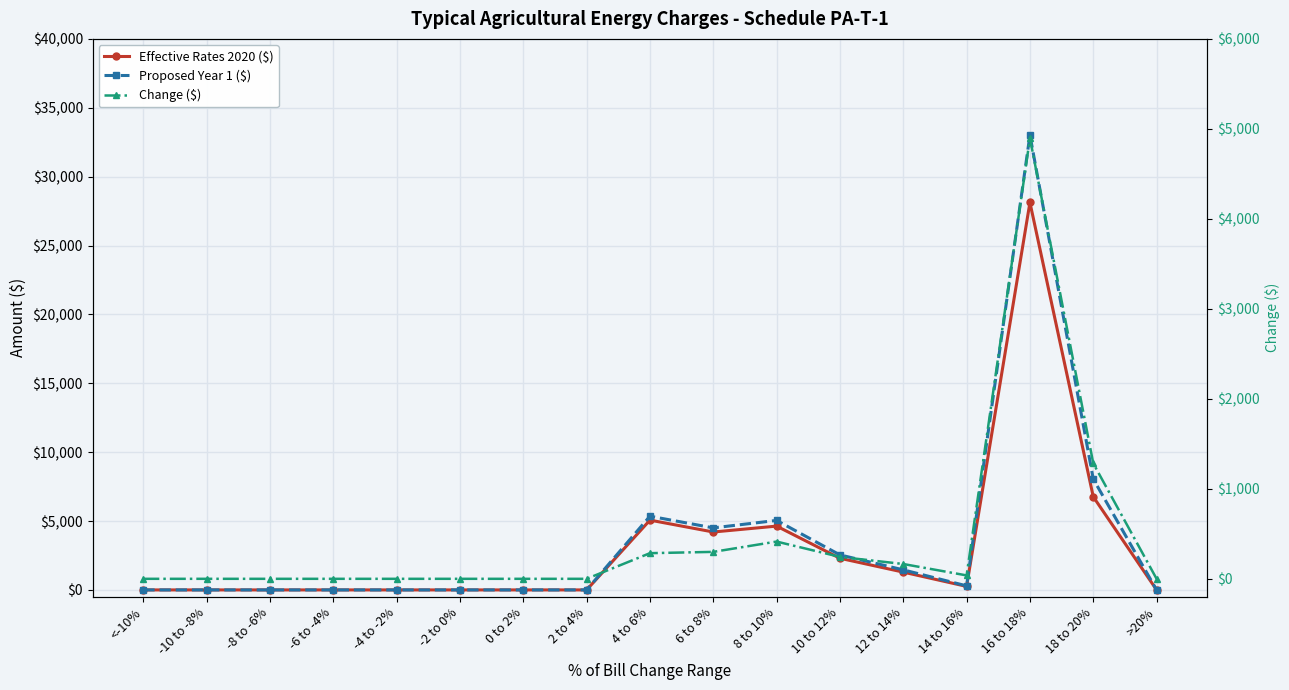

What is the difference between the second highest and second lowest values in the Proposed Year 1 ($) series?

8047.5